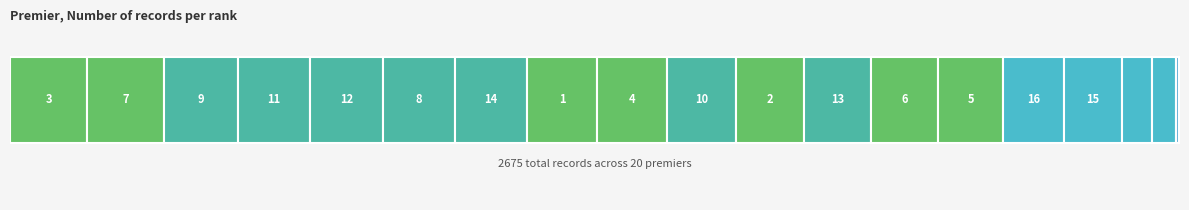

The chart shows a value of 113 at 17. True or false?

False